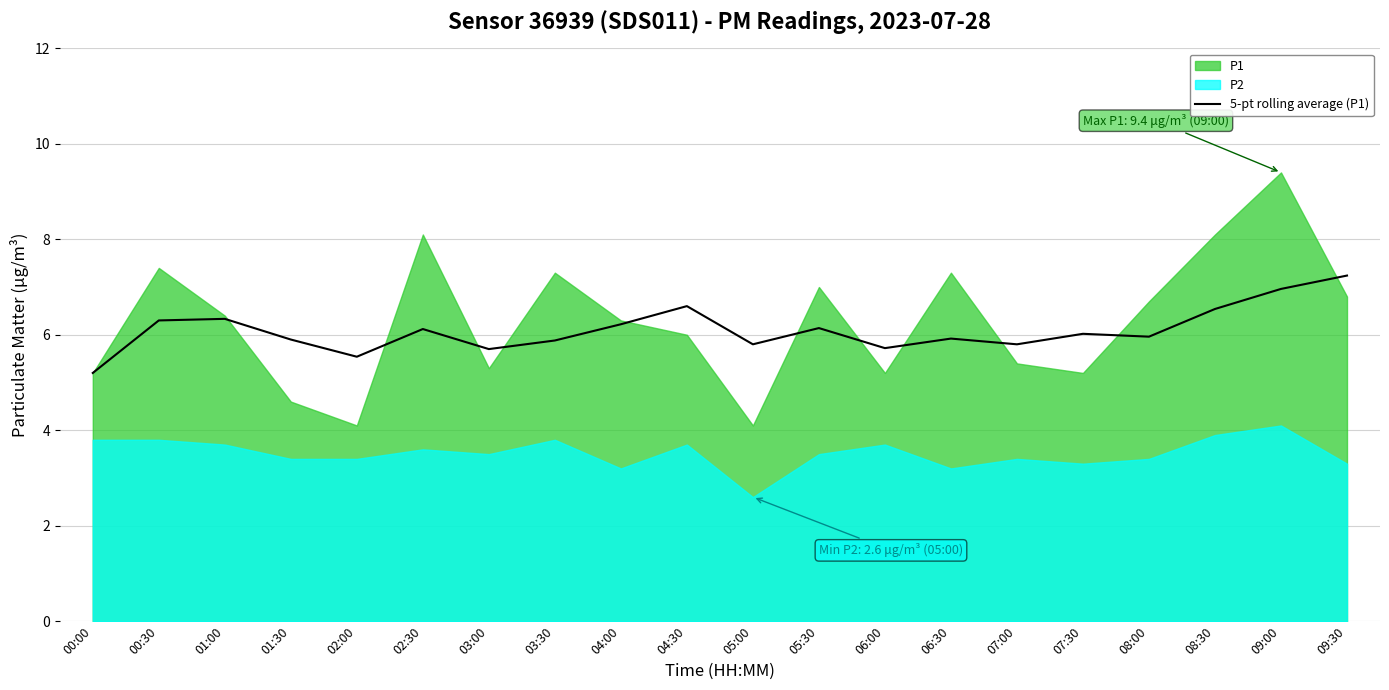

What position from the left is 05:00?

11